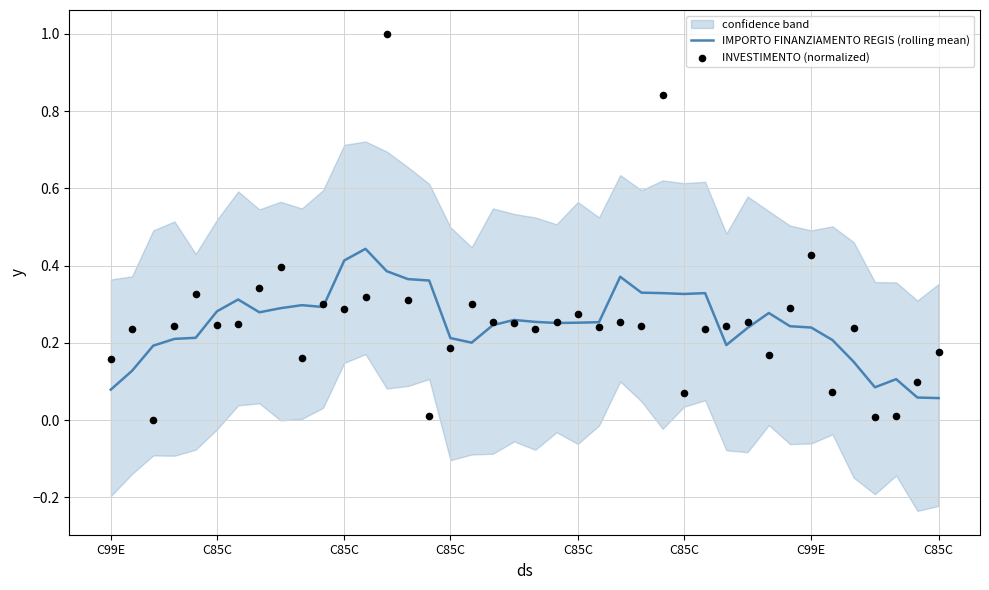

Which series has the largest total across all categories?

INVESTIMENTO (normalized)